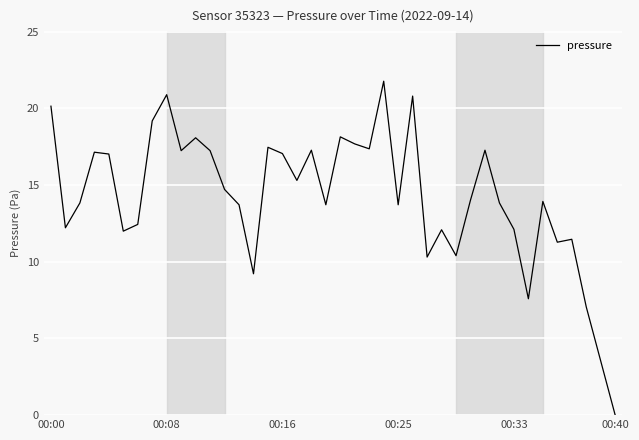

What is the maximum value shown in the chart?

21.8